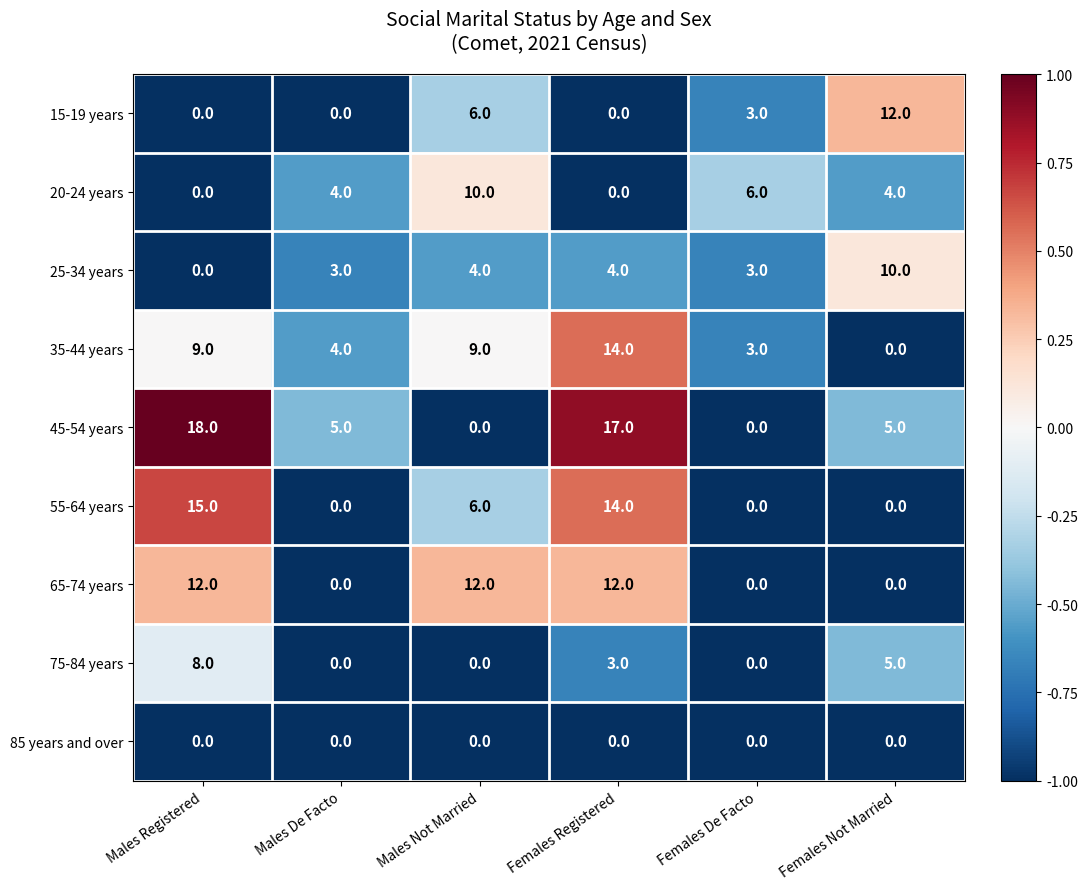

Count the number of categories in the chart.

6